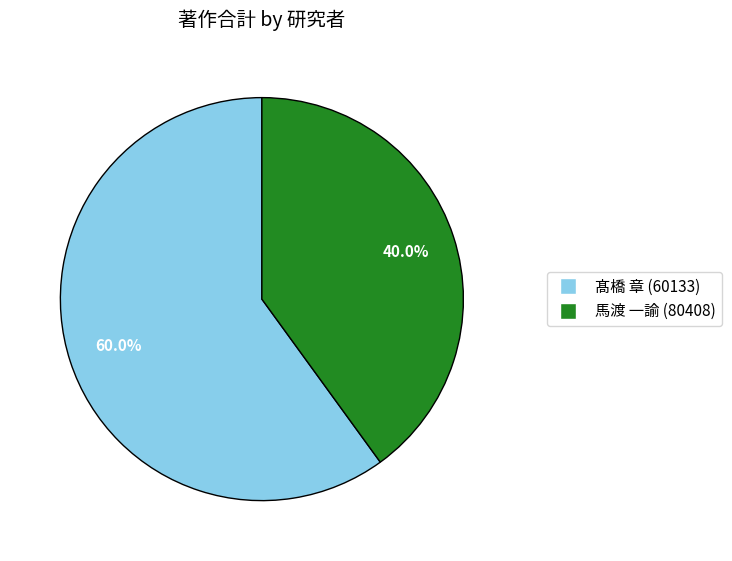

Is there a majority slice in this chart?

Yes